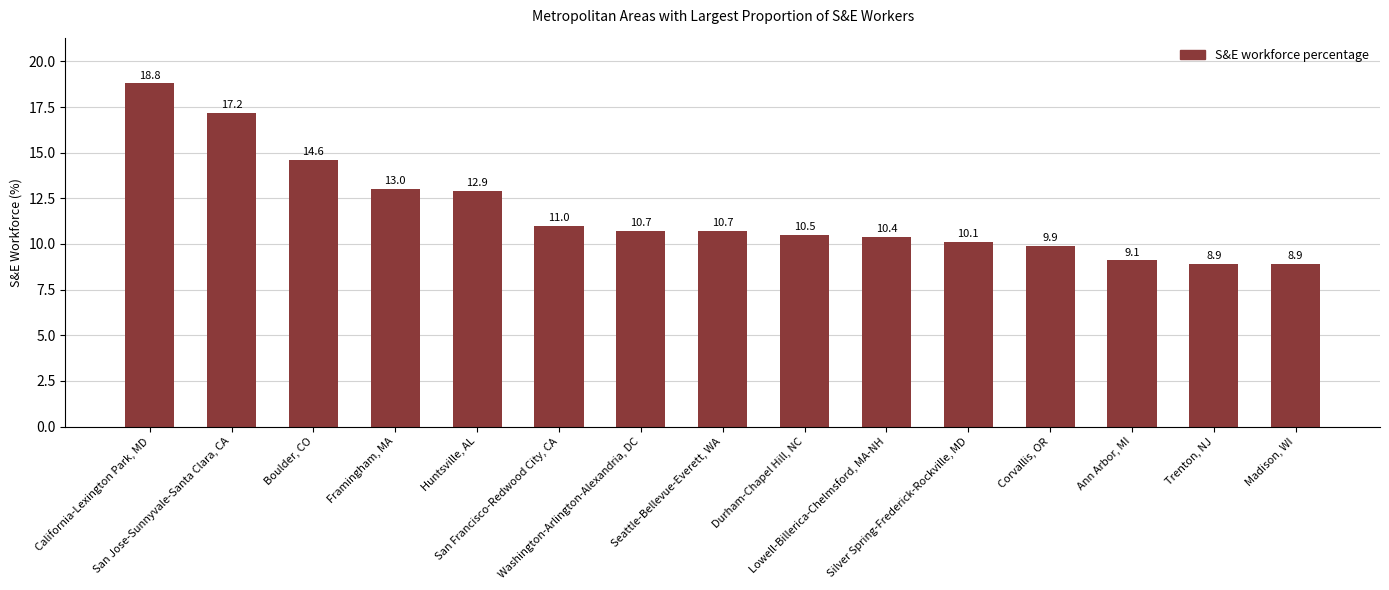

The value at Seattle-Bellevue-Everett, WA is 10.7. True or false?

True